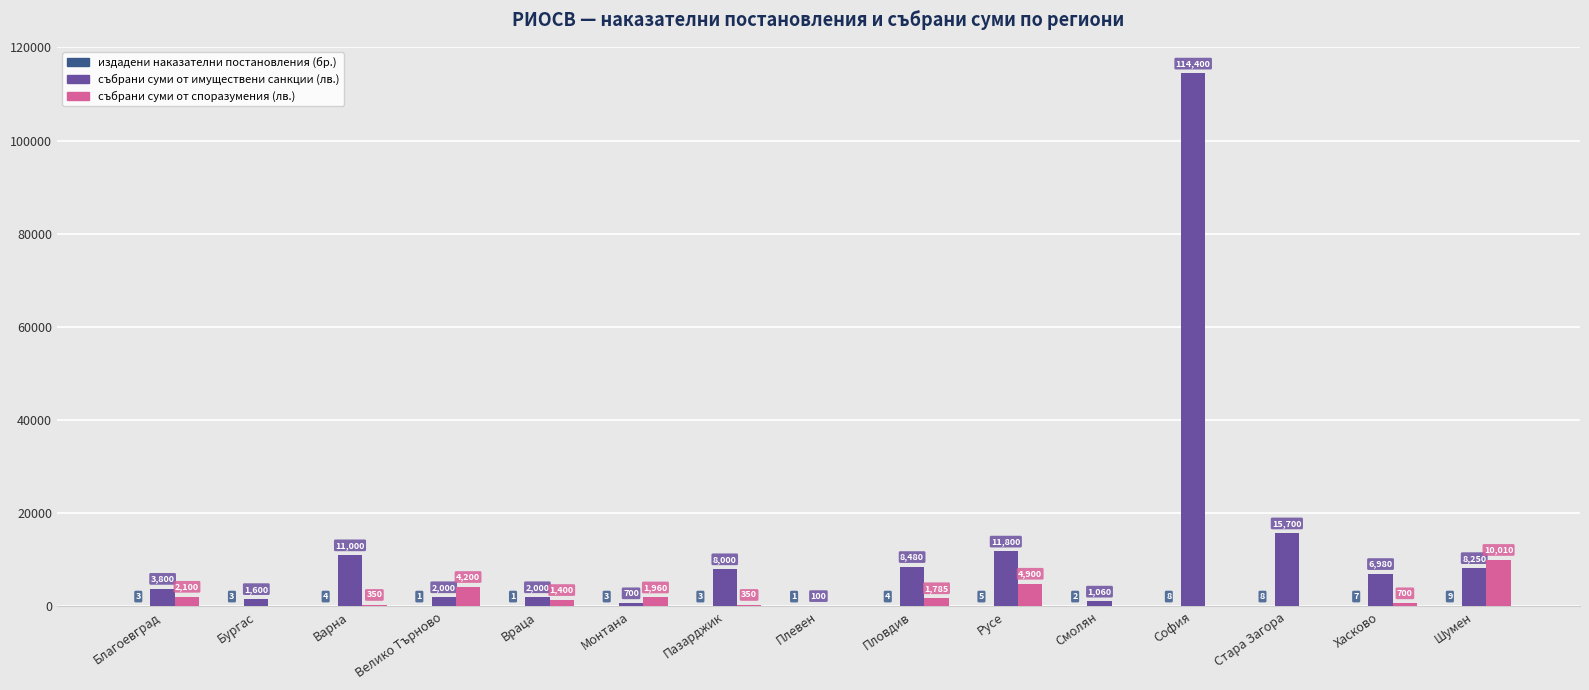

Is the value of събрани суми от имуществени санкции (лв.) at Бургас greater than the value of събрани суми от споразумения (лв.) at Хасково?

Yes